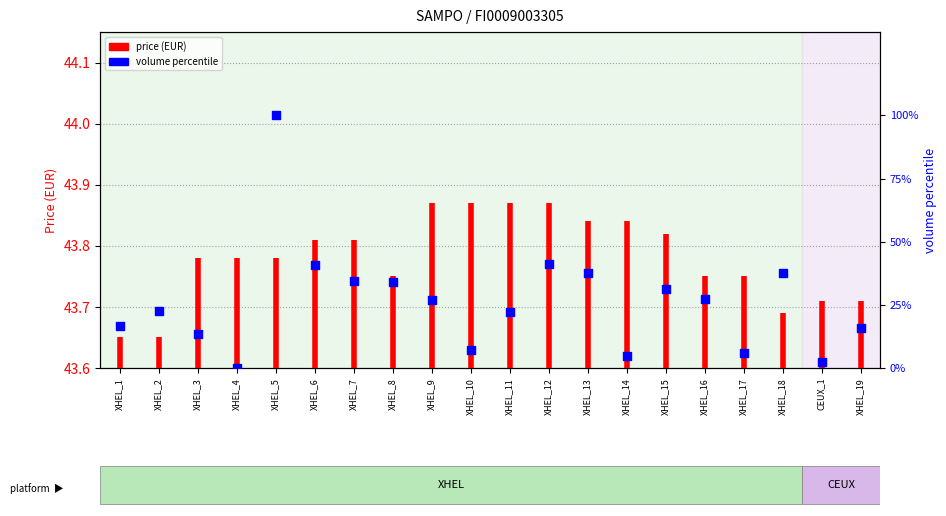

Which has a higher value, XHEL_5 or XHEL_17?

XHEL_5